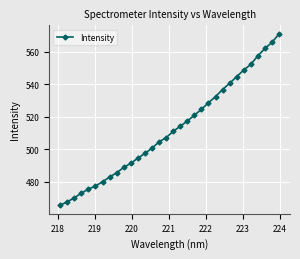

What is the difference between the maximum and minimum values?

105.5